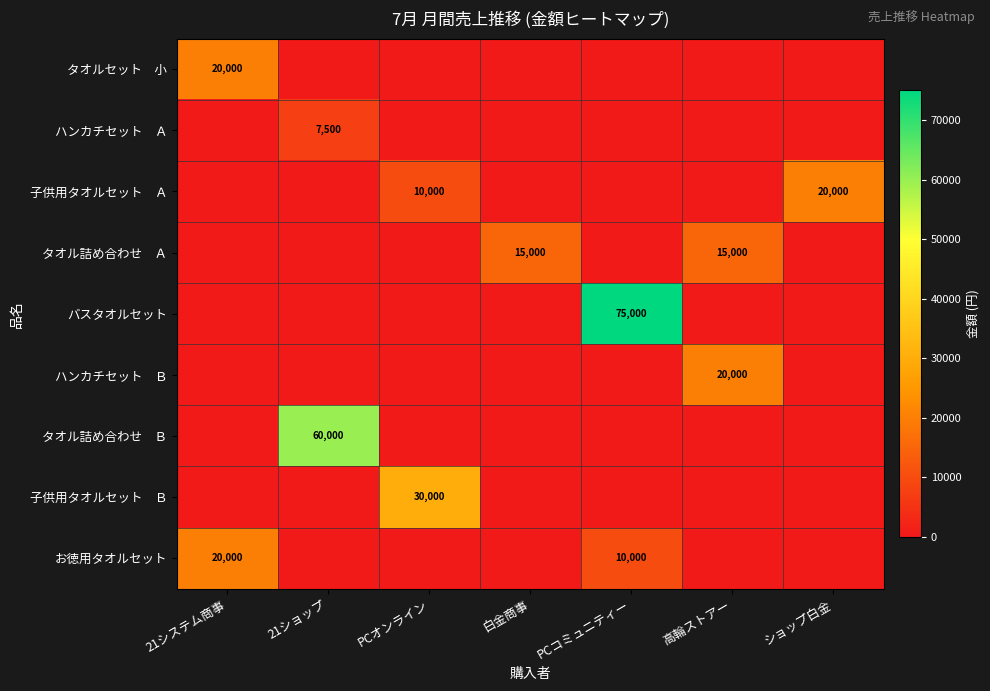

What is the total value across all series at 21ショップ?

67500